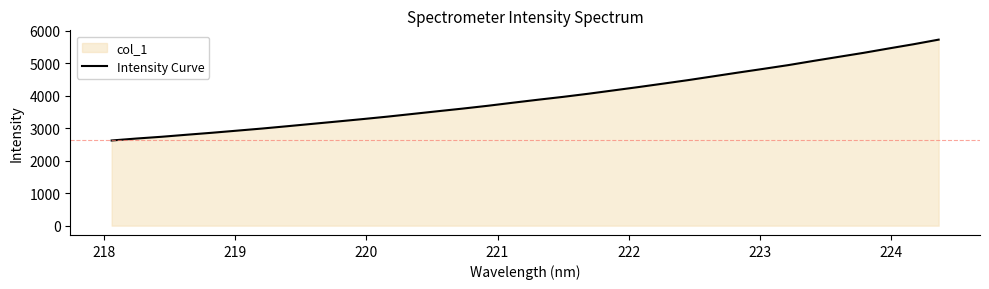

What is the smallest value displayed?

2622.3